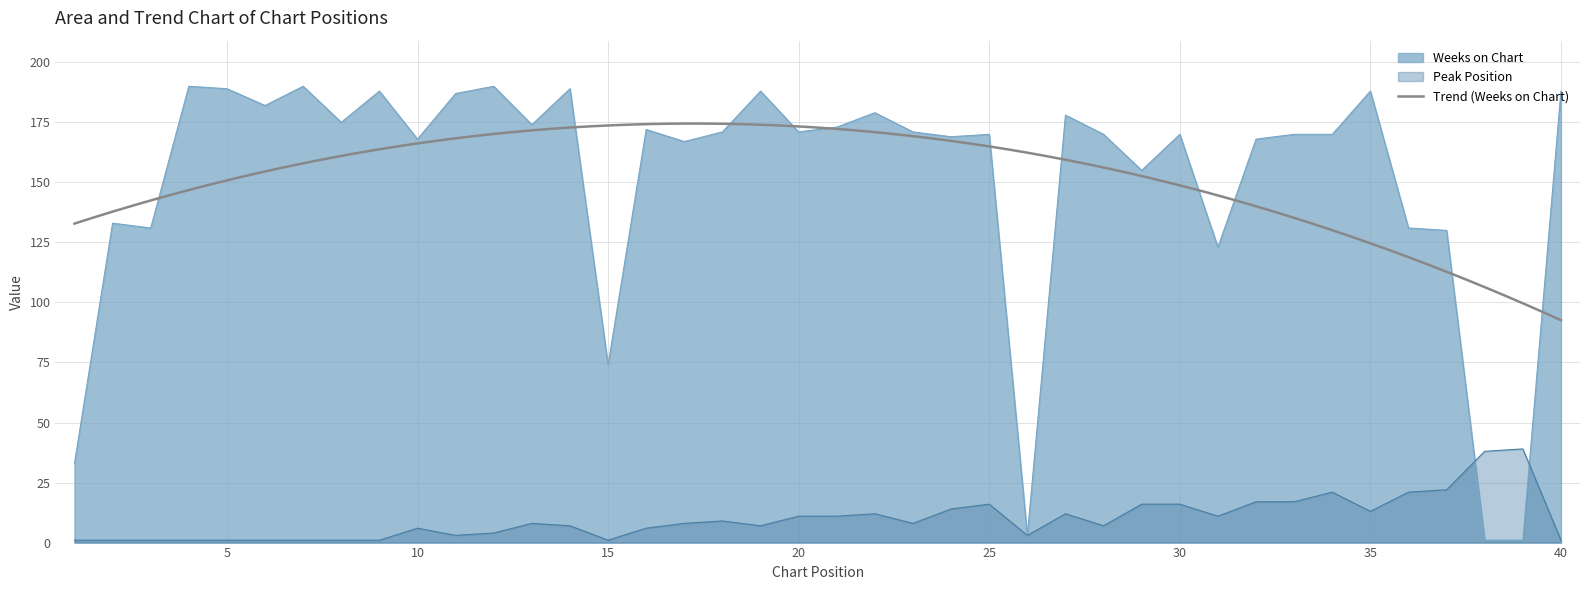

Which series has the widest spread of values?

Weeks on Chart